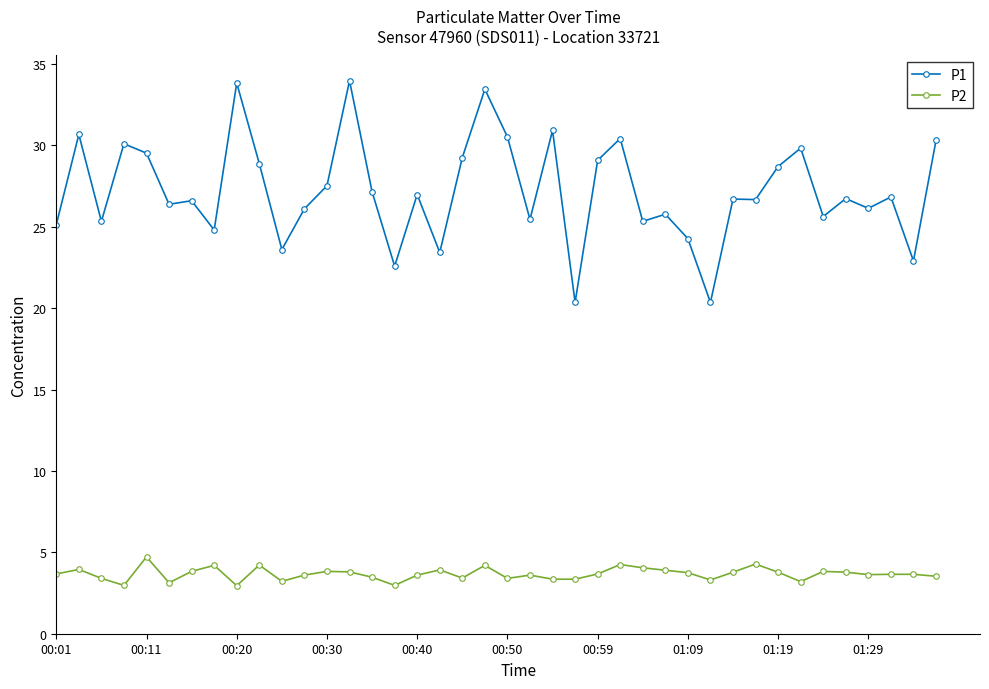

Which series has the largest total across all categories?

P1